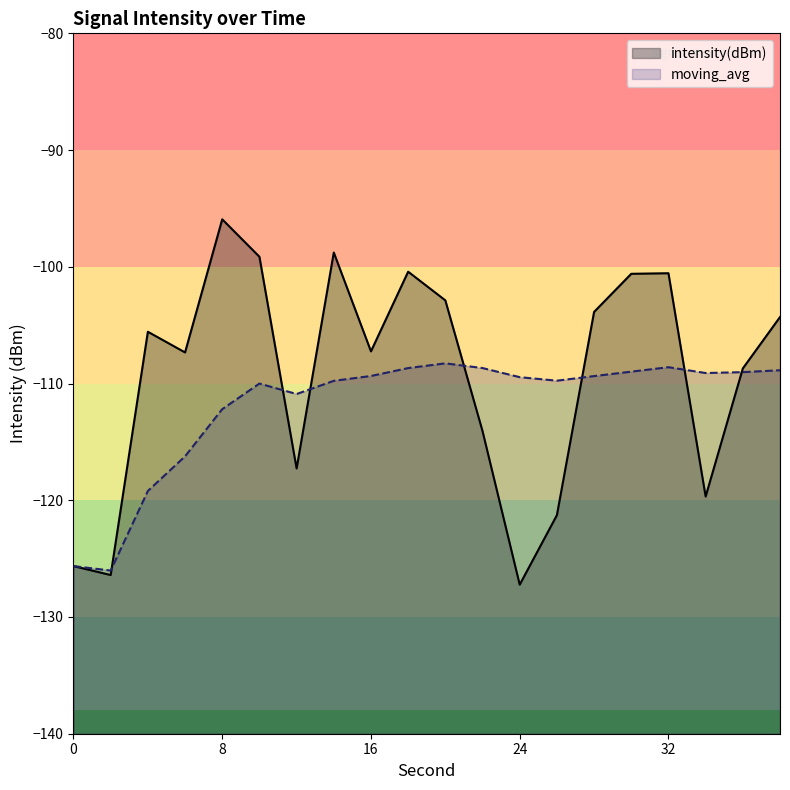

What value does the intensity(dBm) series have at 10?

-99.1